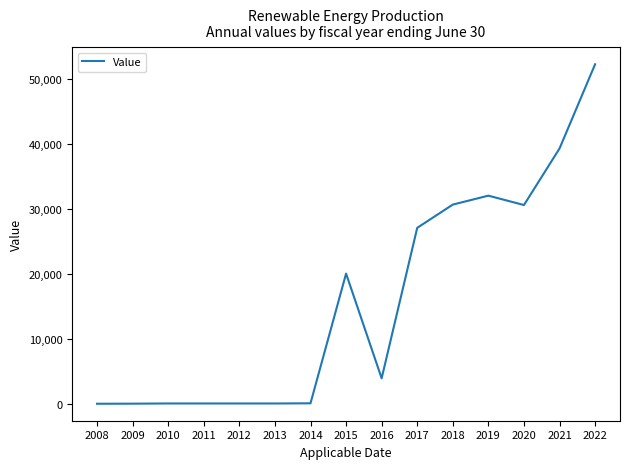

Approximately how many times larger is the value at 2011 compared to 2009?

3.6